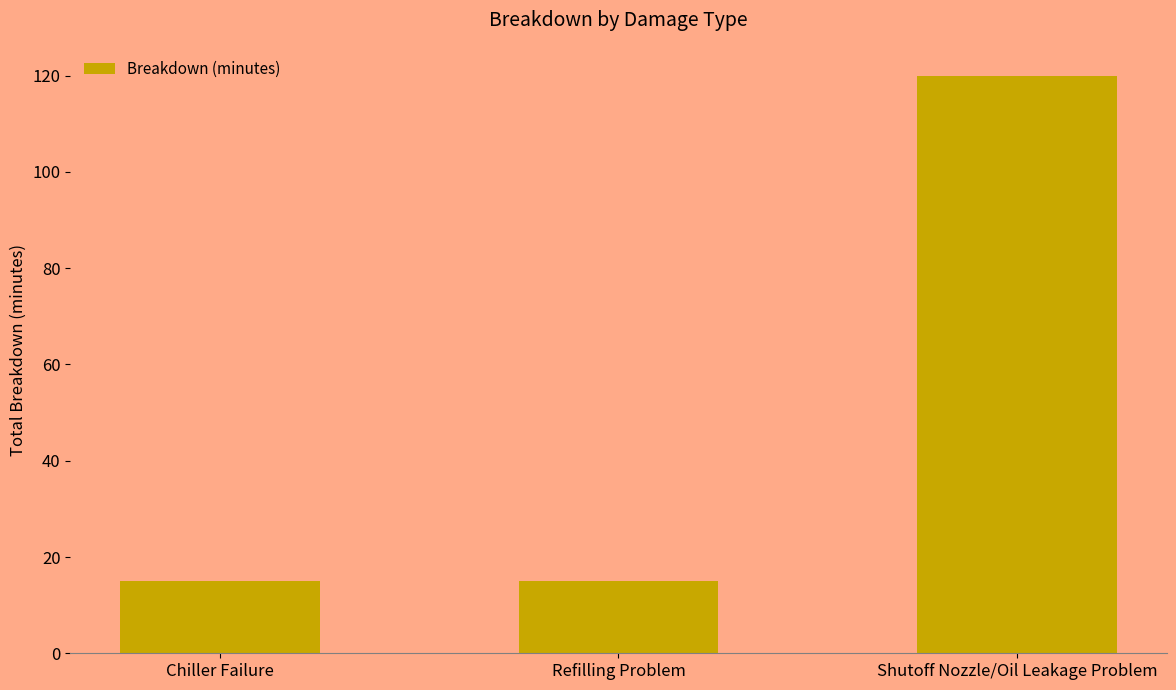

What is the value of the 1st bar from the left?

15